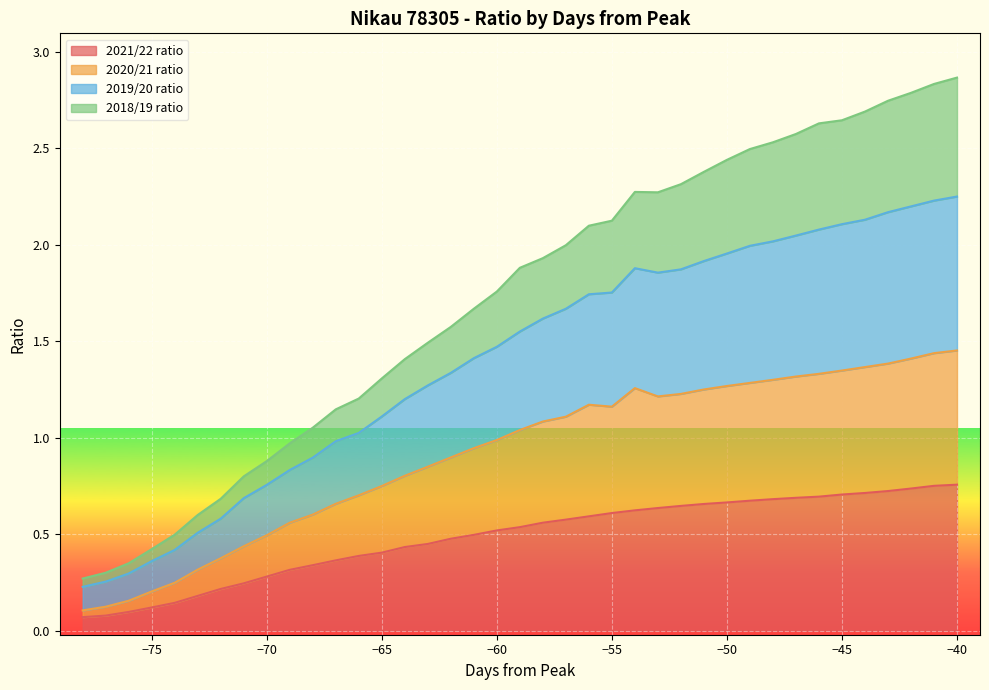

The value of 2019/20 ratio at -59 is 0.9. True or false?

False